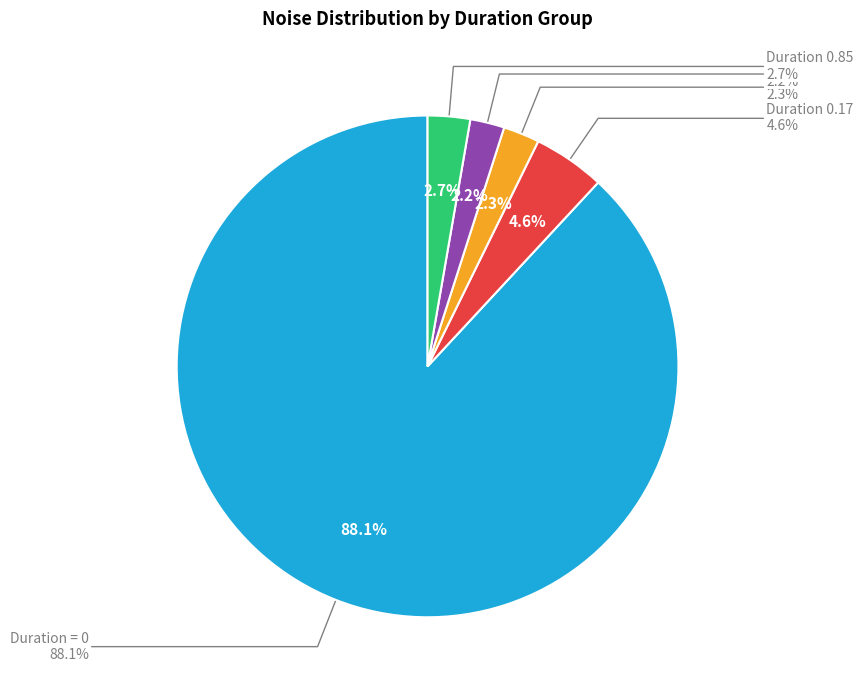

The 7 slice represents 3% of the pie. True or false?

True